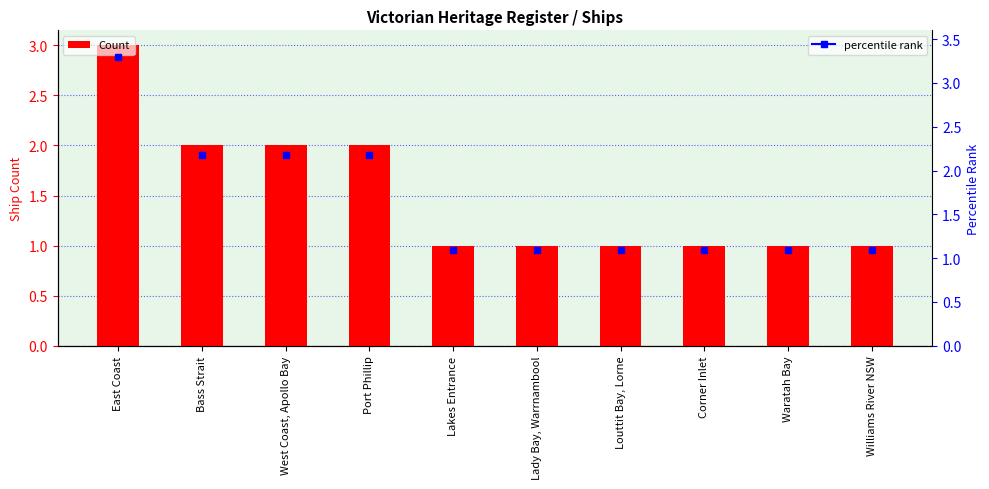

How many data points does each series have?

10